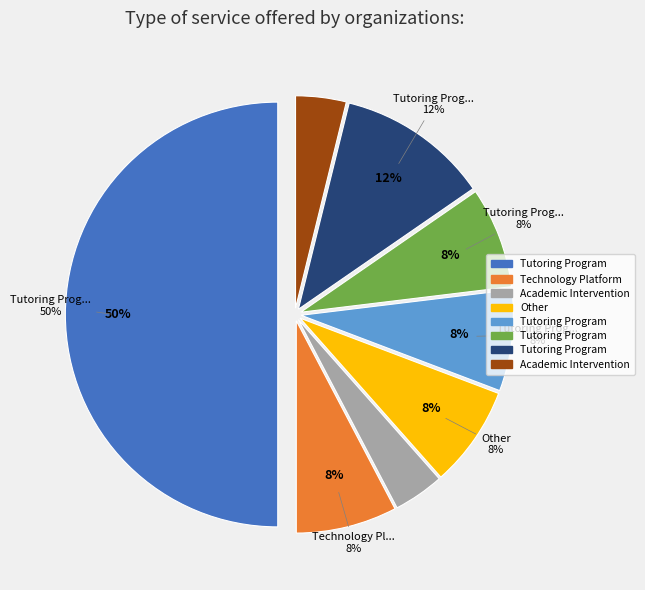

To the nearest percent, what is the difference between the Tutoring Program and Tutoring Program, Technology Platform, Academic Intervention slice percentages?

42%